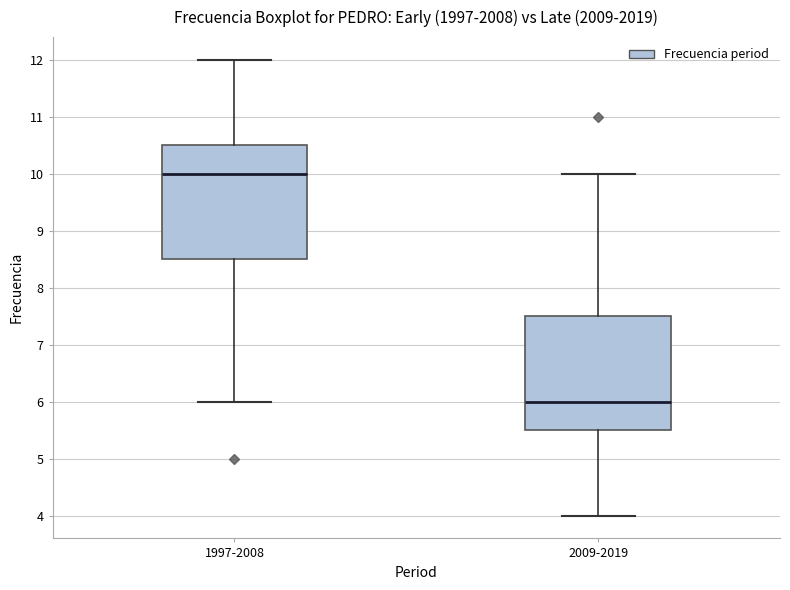

Where is the lower edge of the box for 2009-2019 on the y-axis? The values are not printed on the chart, so give them approximately, as read against the axis.

5.5